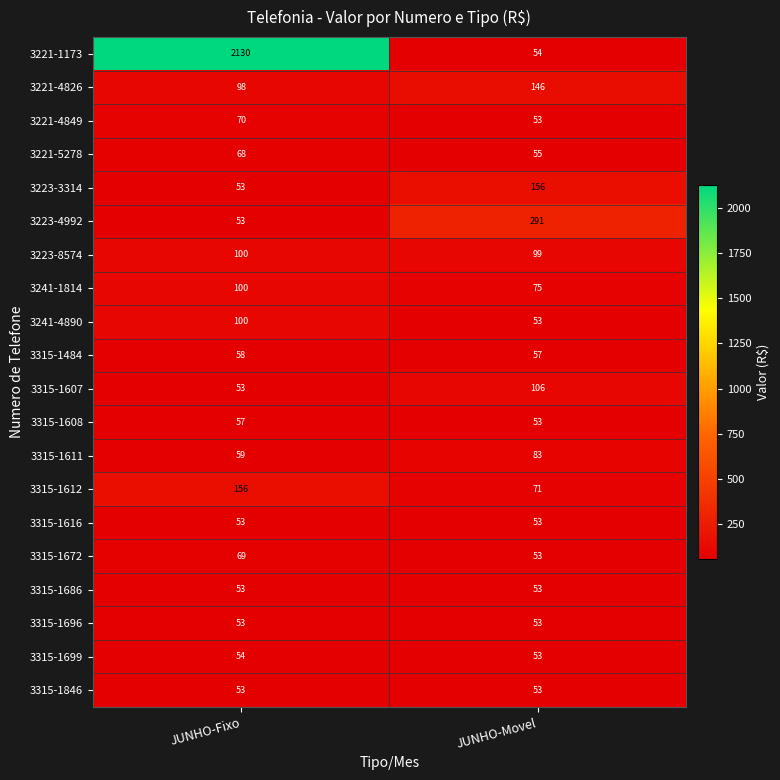

What is the spread (max minus min) of values at JUNHO-Fixo?

2077